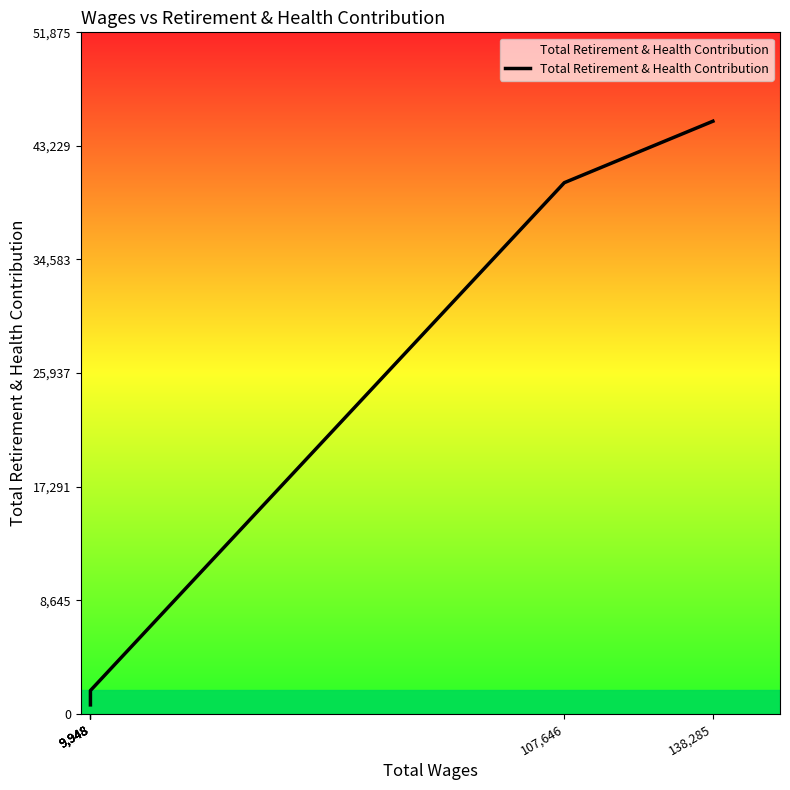

Is this an area chart (filled region under the line)?

No